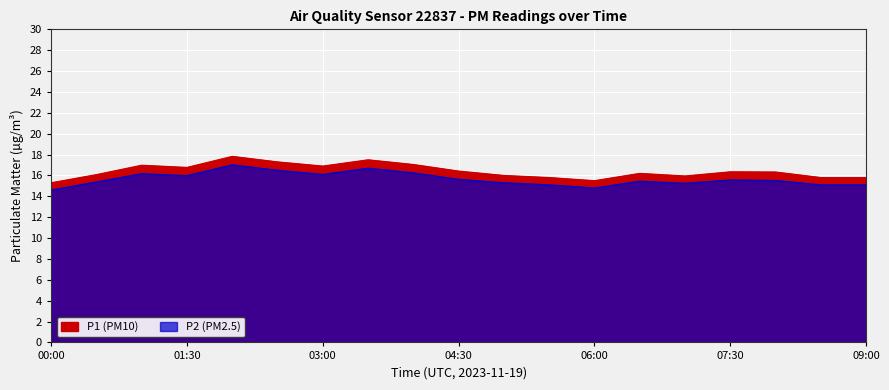

How many lines are shown in the chart?

2